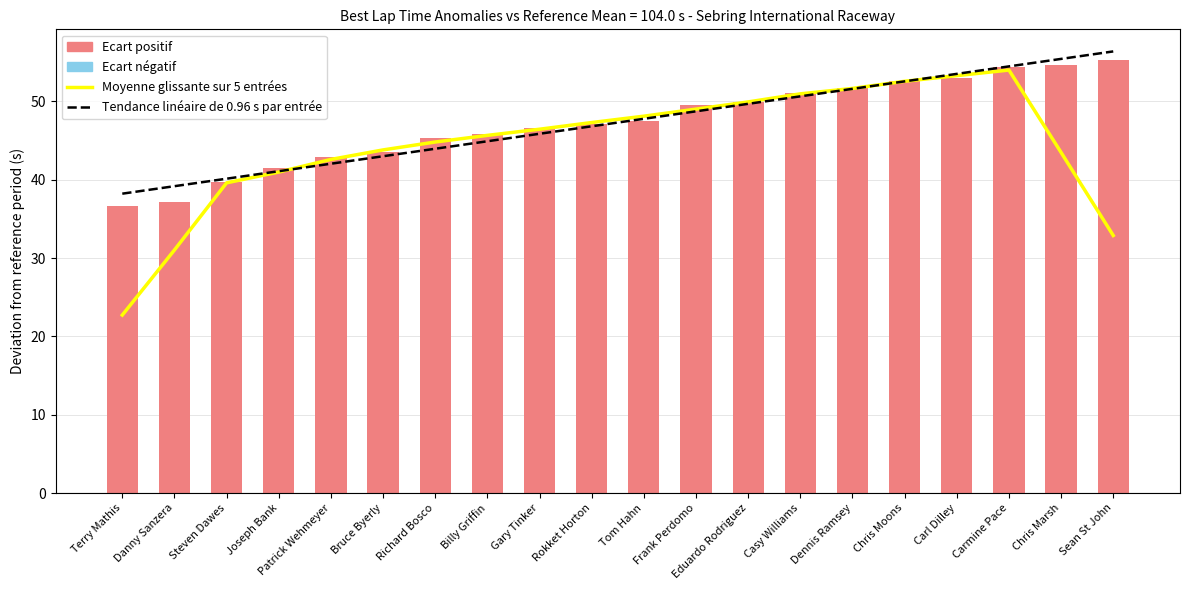

List the labels in order of Tendance linéaire de 0.96 s par entrée value, largest first.

Sean St John, Chris Marsh, Carmine Pace, Carl Dilley, Chris Moons, Dennis Ramsey, Casy Williams, Eduardo Rodriguez, Frank Perdomo, Tom Hahn, Rokket Horton, Gary Tinker, Billy Griffin, Richard Bosco, Bruce Byerly, Patrick Wehmeyer, Joseph Bank, Steven Dawes, Danny Sanzera, Terry Mathis